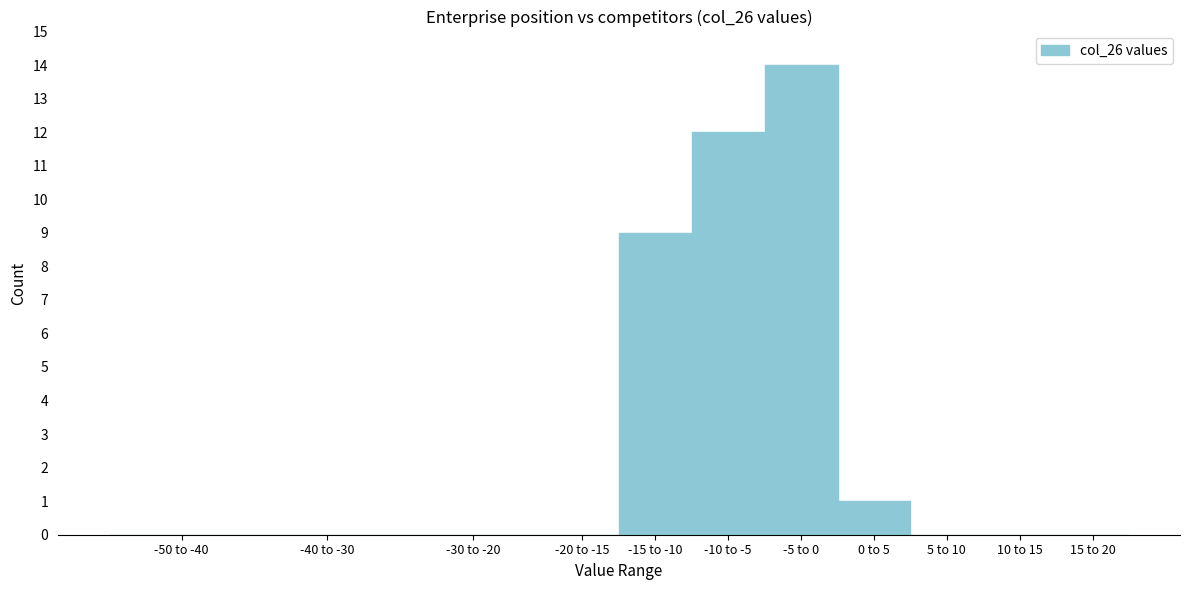

Reading left to right, transcribe all the data shown in this chart.

-50 to -40=0	-40 to -30=0	-30 to -20=0	-20 to -15=0	-15 to -10=9	-10 to -5=12	-5 to 0=14	0 to 5=1	5 to 10=0	10 to 15=0	15 to 20=0